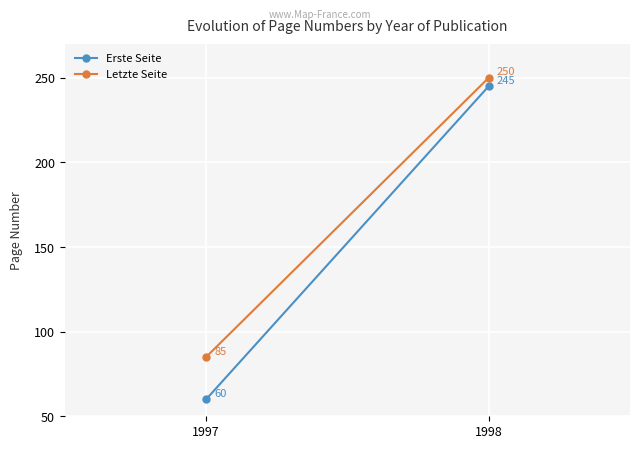

At how many categories does at least one series exceed 78?

2